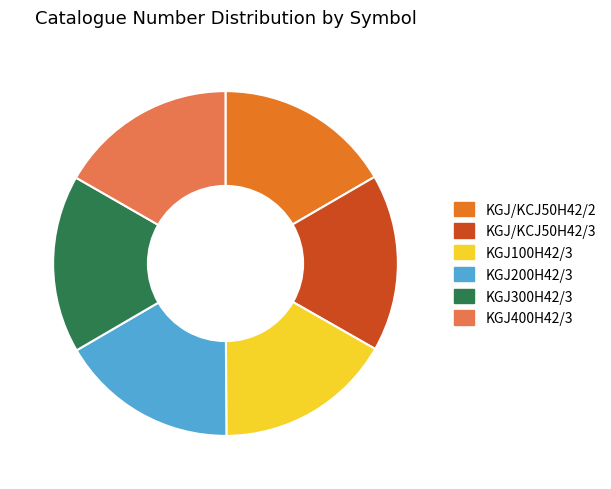

Combined, do KGJ400H42/3 and KGJ/KCJ50H42/2 account for over 50%?

No